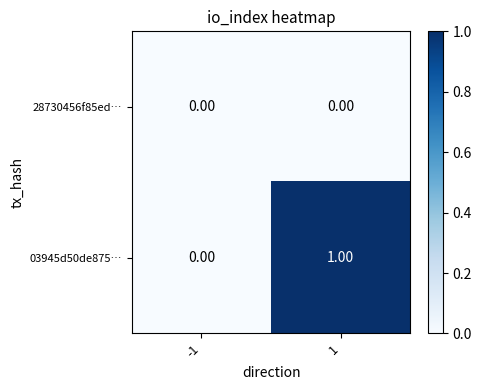

Which series changed the most between -1 and 1?

03945d50de875…